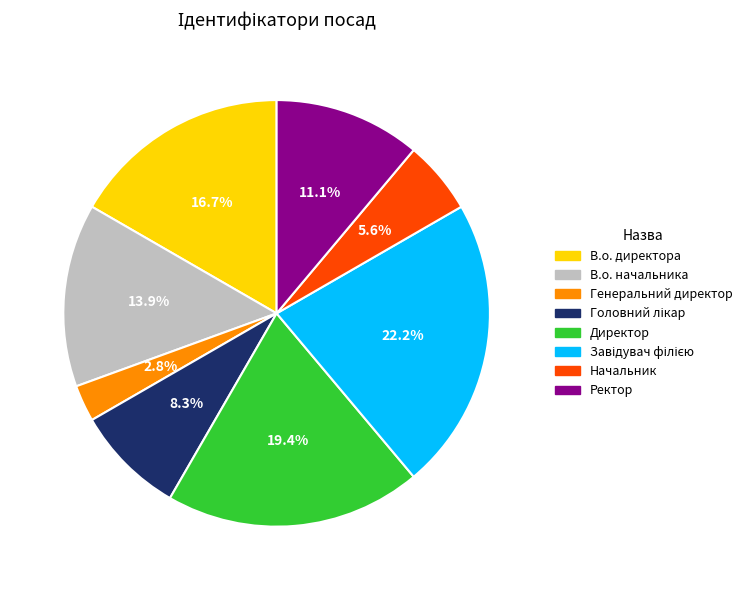

Approximately how many times larger is the value at Генеральний директор compared to Начальник?

0.5